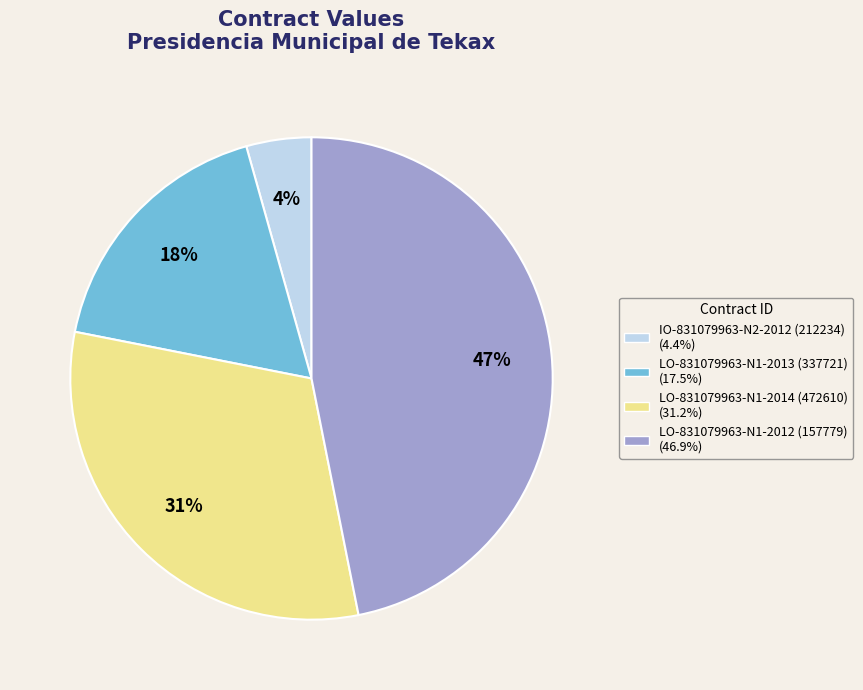

What percentage is the LO-831079963-N1-2014 (472610) slice, to the nearest percent?

31%